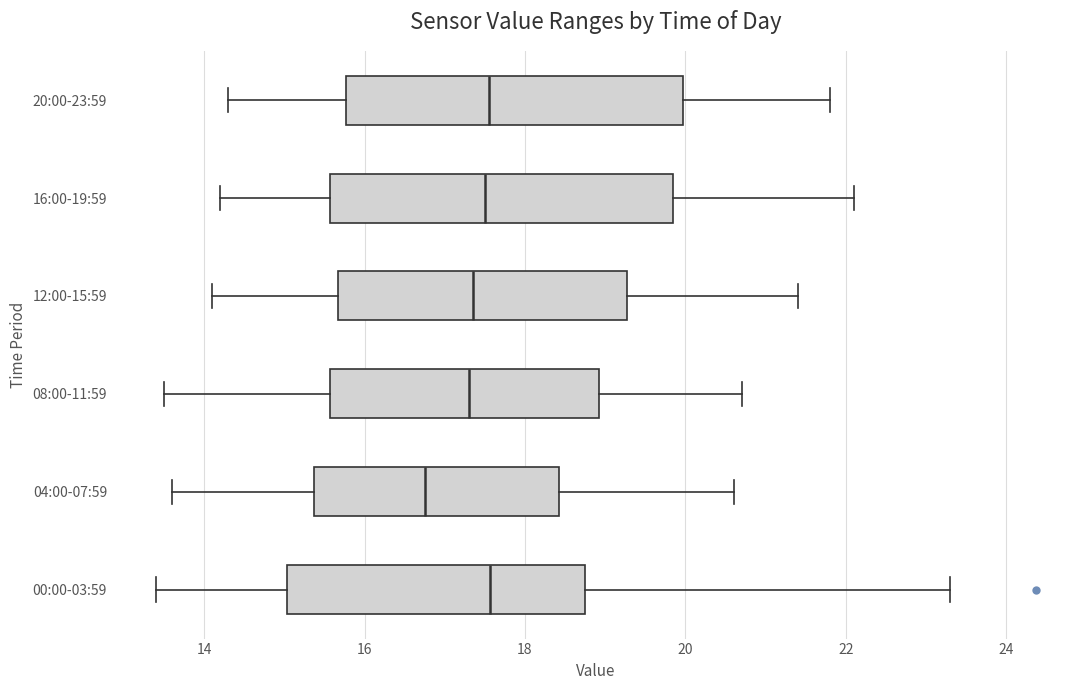

Where is the left edge of the box for 04:00-07:59 on the x-axis? The values are not printed on the chart, so give them approximately, as read against the axis.

15.4